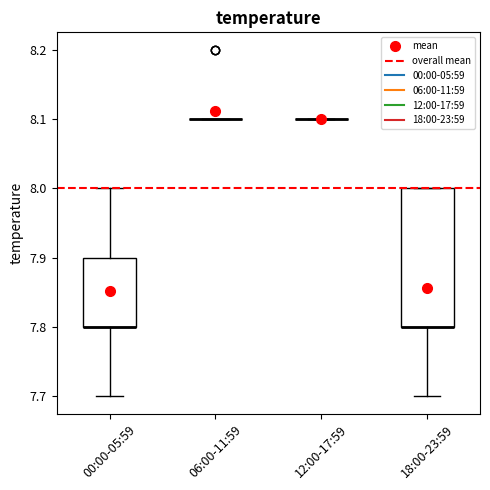

Reading left to right, transcribe this box plot: for each box, give where its median line is, the range the box spans, and where its two whiskers end, as read against the y-axis. The values are not printed on the chart, so give them approximately, as read against the axis.

00:00-05:59: median 7.8 (drawn on the box's lower edge), box 7.8 to 7.9, whiskers 7.7 to 8.0
06:00-11:59: box collapsed to a line at 8.1, whiskers 8.1 to 8.1
12:00-17:59: box collapsed to a line at 8.1, whiskers 8.1 to 8.1
18:00-23:59: median 7.8 (drawn on the box's lower edge), box 7.8 to 8.0, whiskers 7.7 to 8.0